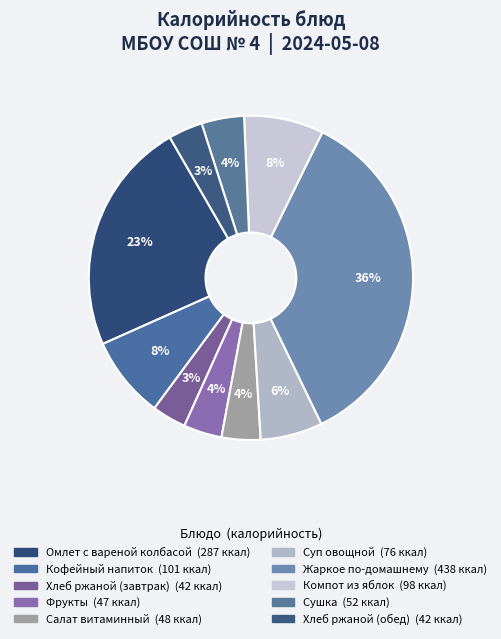

To the nearest percent, what is the combined percentage of Компот из яблок and Жаркое по-домашнему?

44%